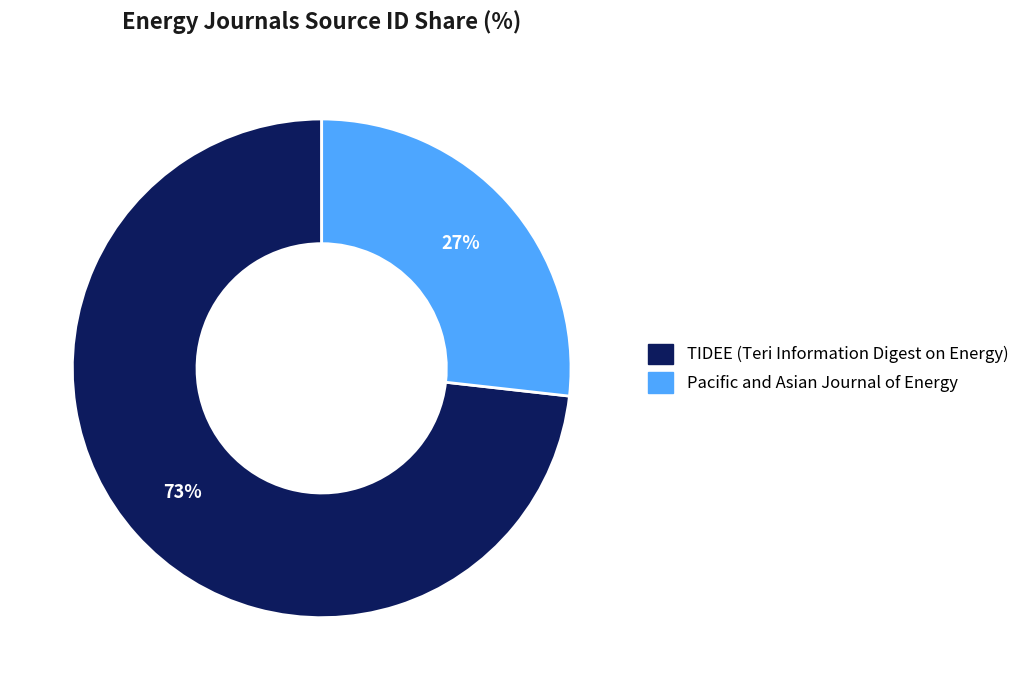

Which slice is the smallest?

Pacific and Asian Journal of Energy